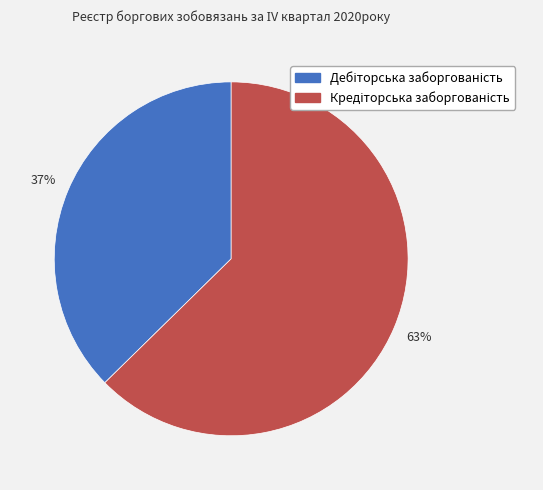

Is there a majority slice in this chart?

Yes